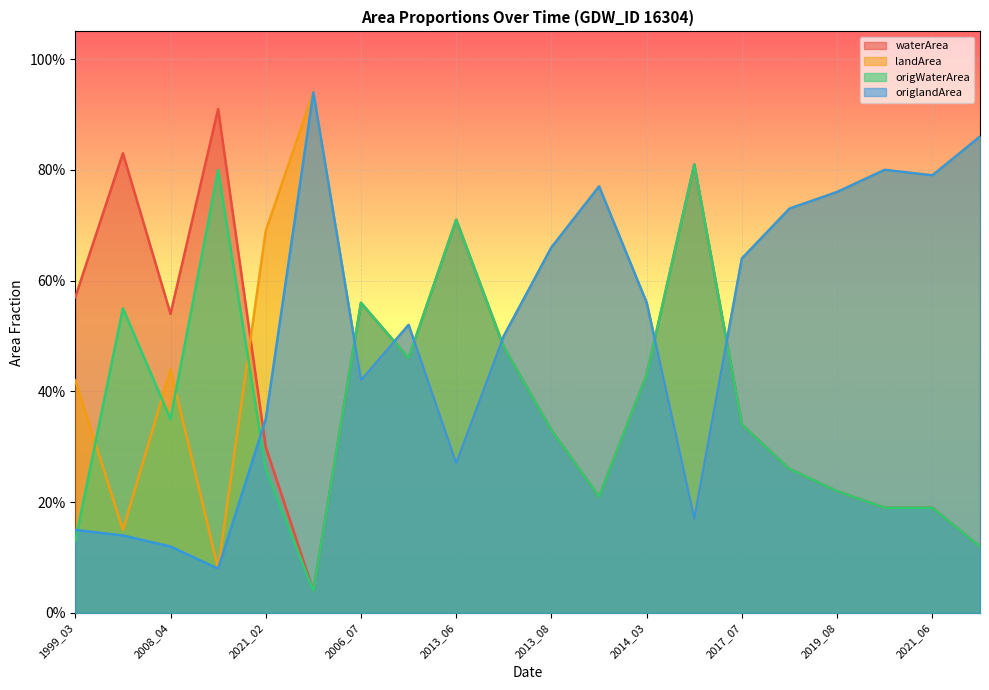

How many categories are shown in the chart?

20